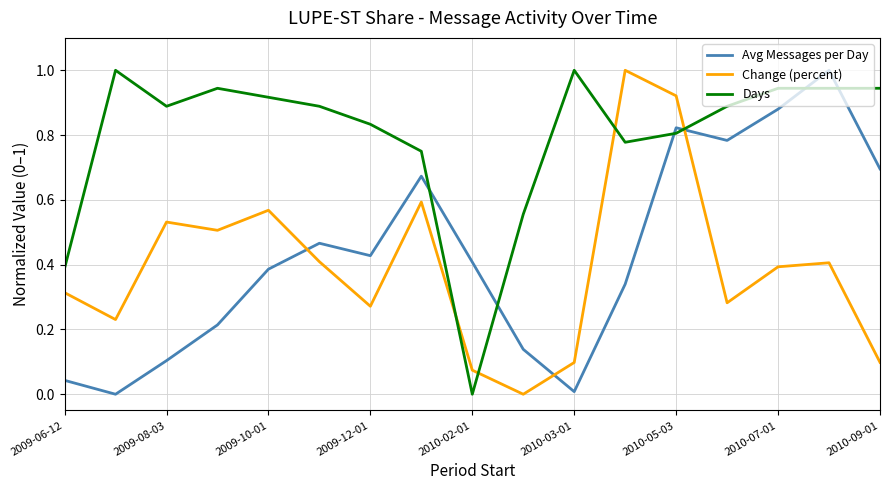

What is the highest value of the Change (percent) series?

1.0